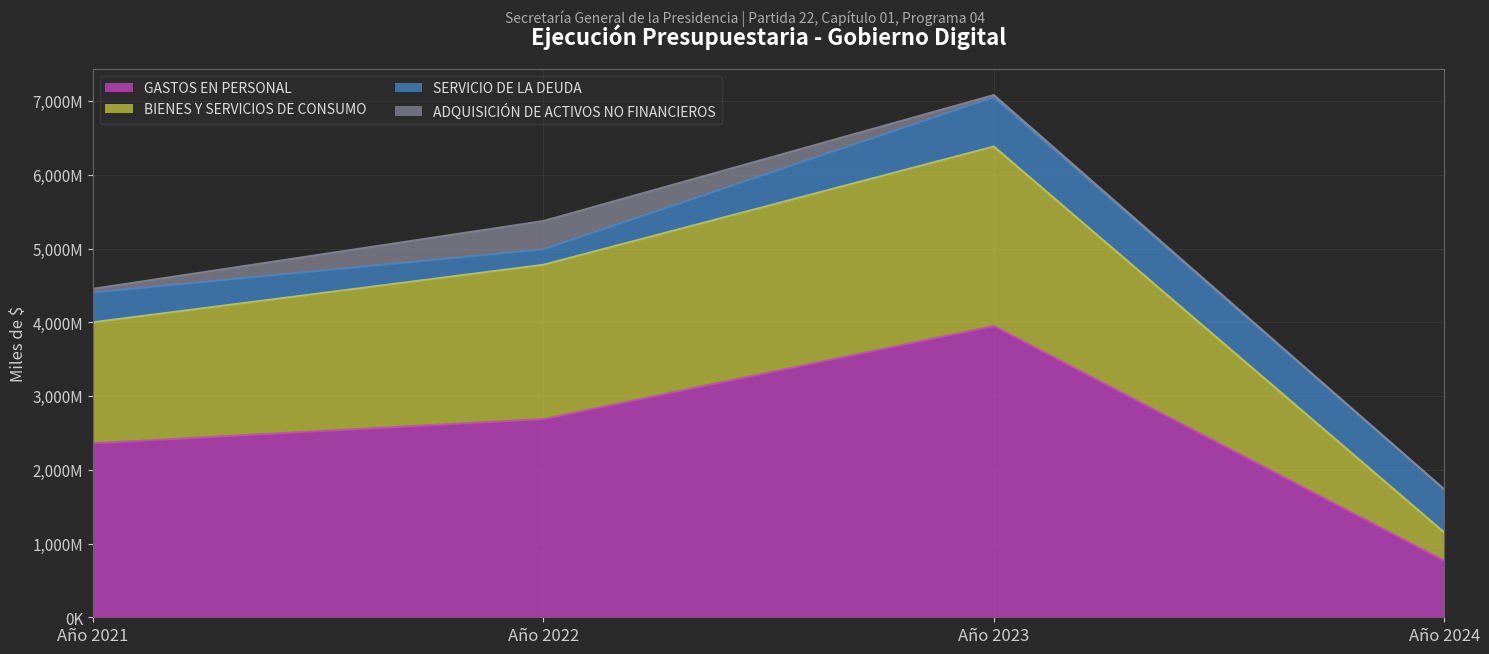

How many values in the GASTOS EN PERSONAL series exceed 2687954?

1